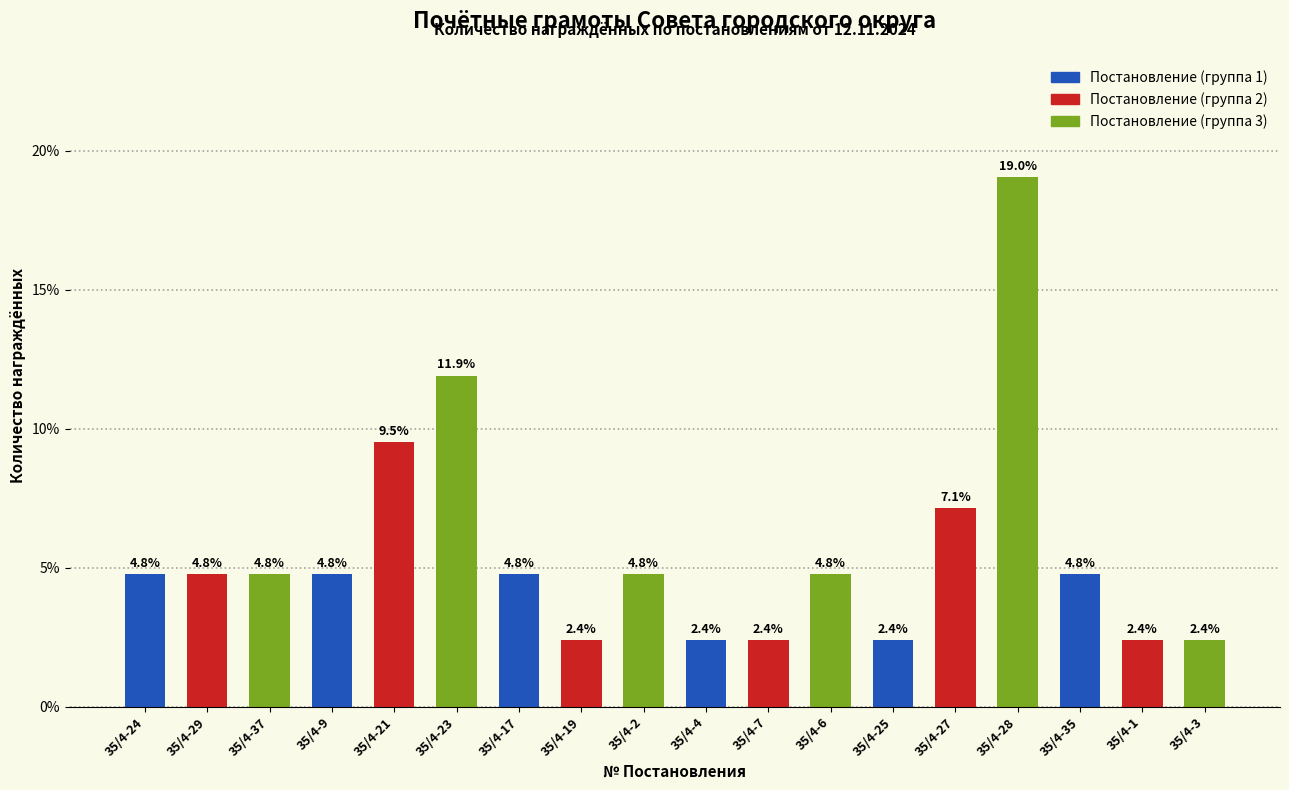

Where is the data nearest to the value 10?

35/4-21